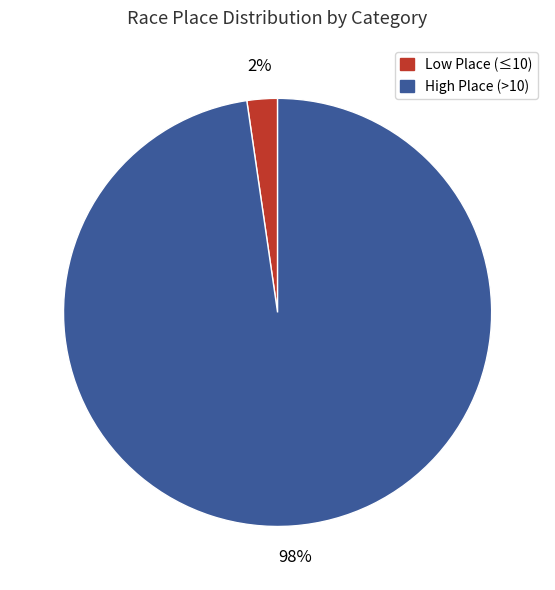

To the nearest percent, what is the average slice percentage?

50%